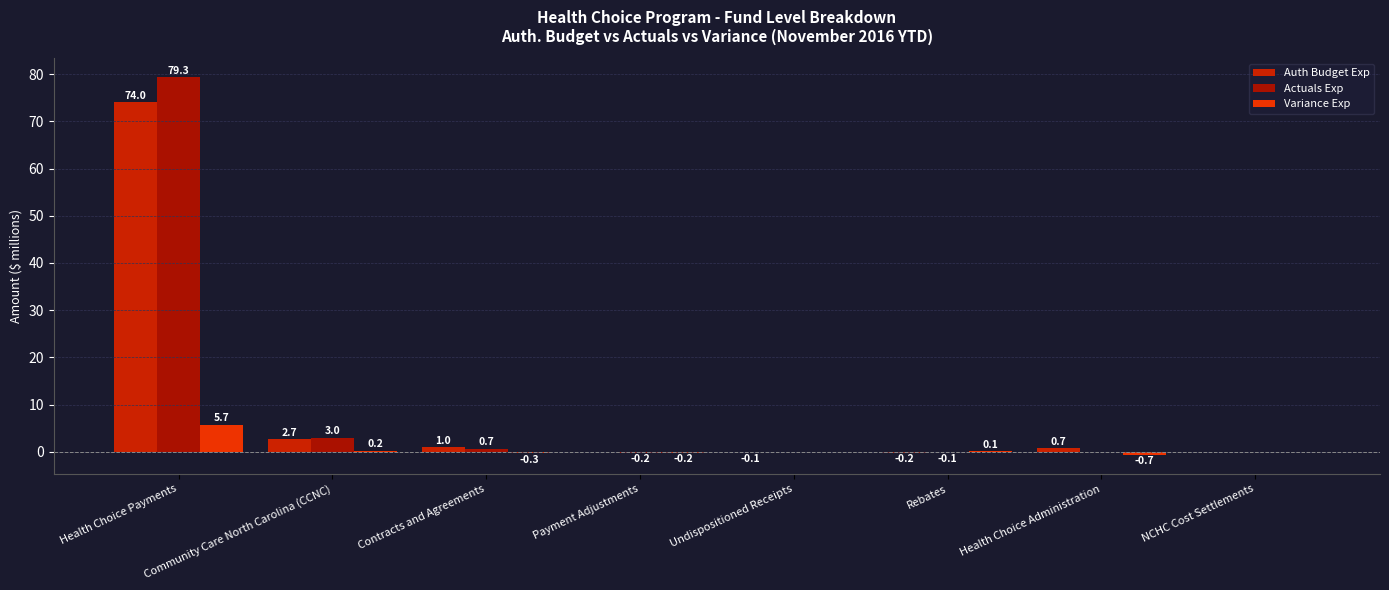

Are the bars grouped side by side (vs. stacked)?

Yes